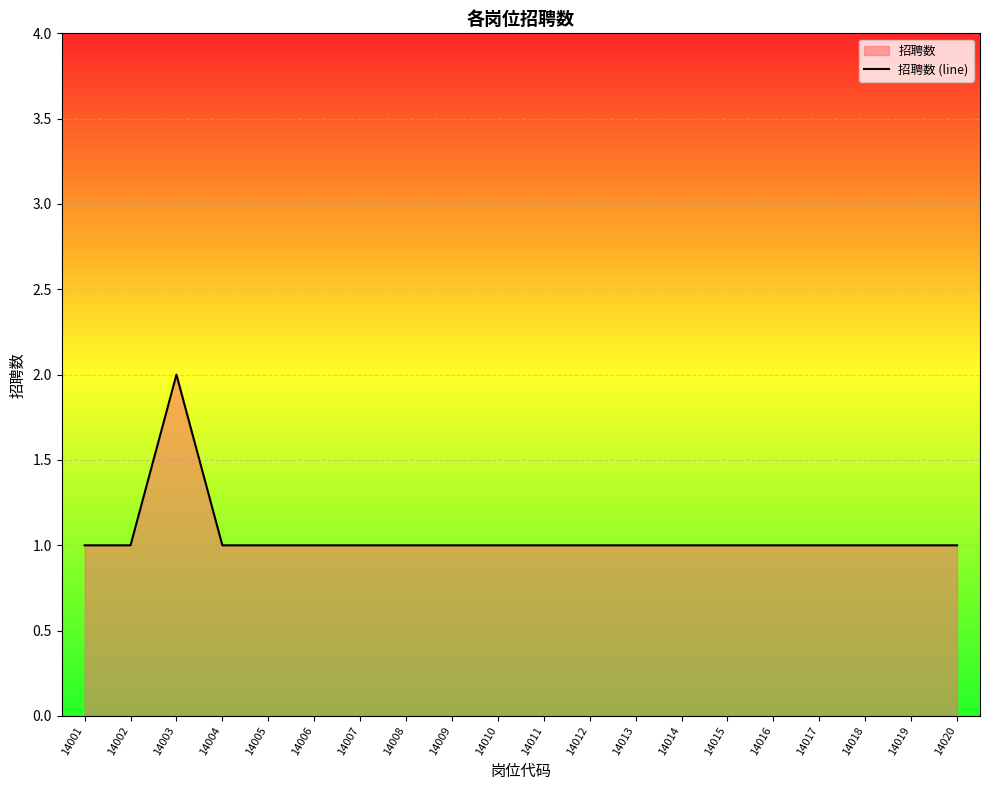

How many distinct data groups are displayed?

1